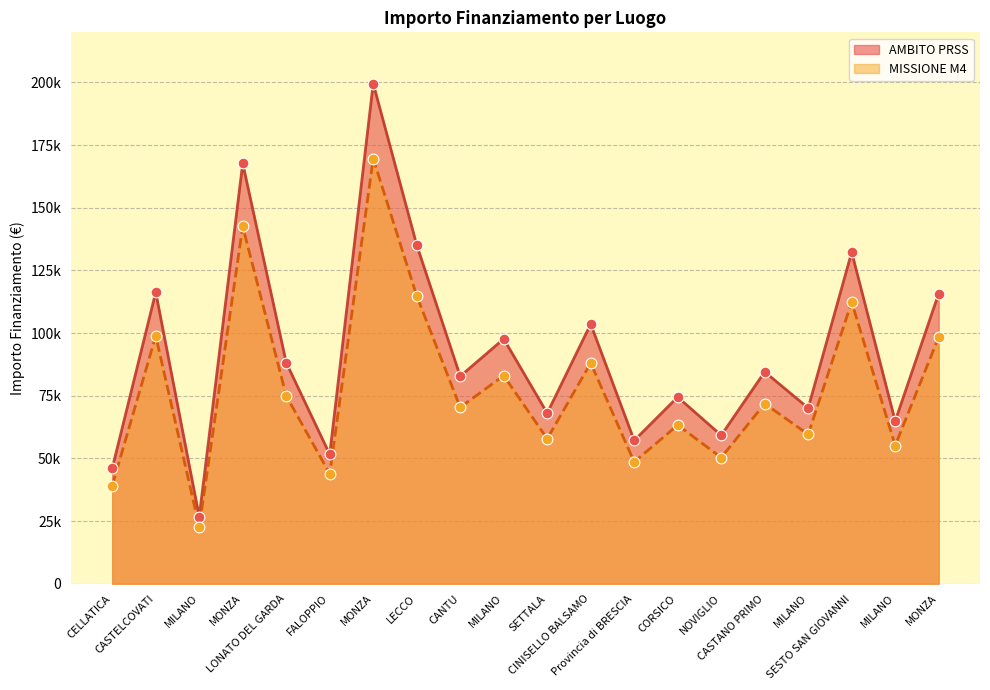

Which series has the largest total across all categories?

AMBITO PRSS